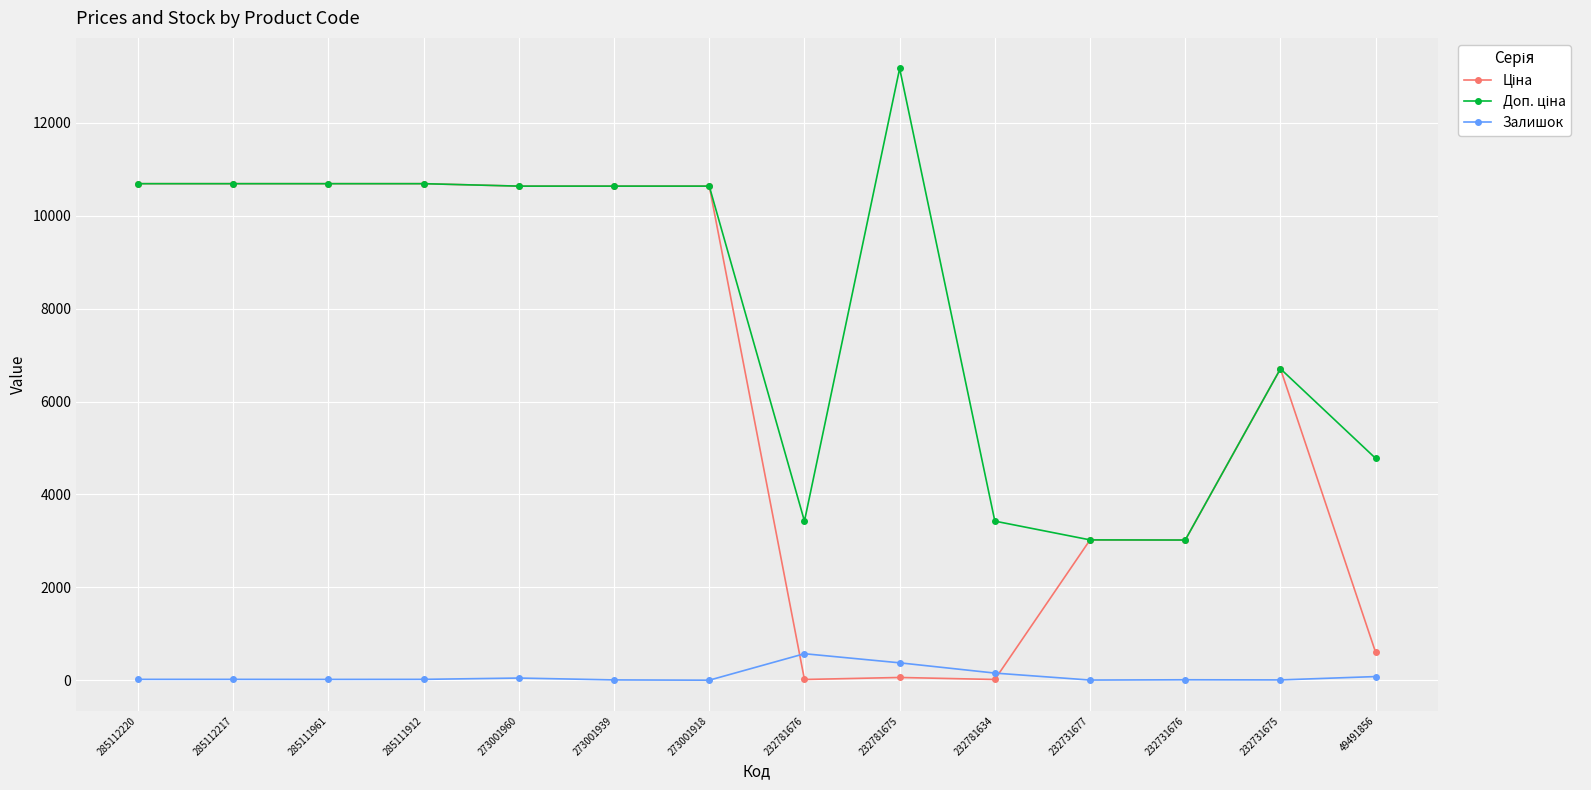

What is the maximum value shown in the chart?

13171.5